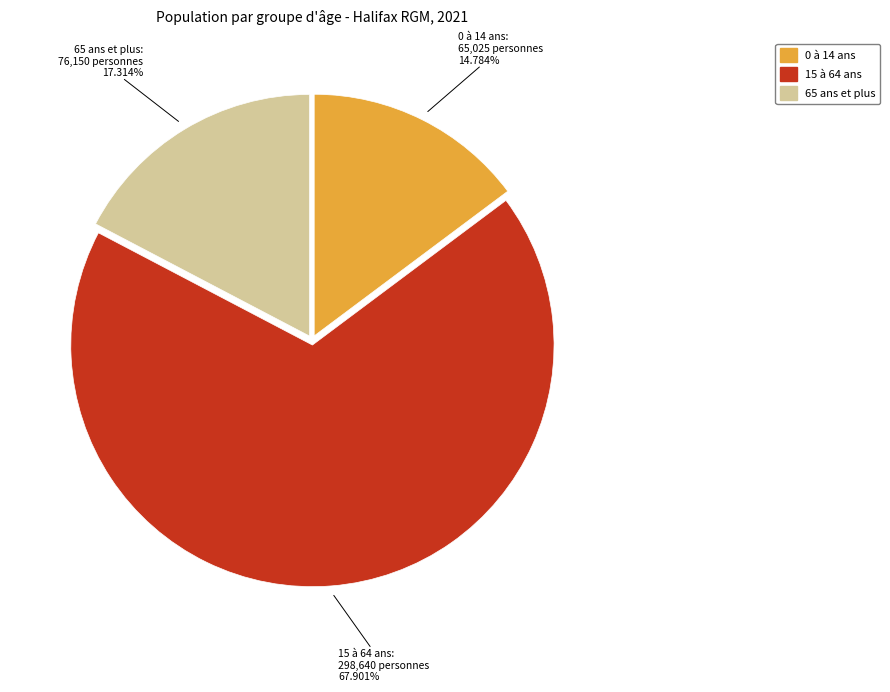

To the nearest percent, what is the difference between the 15 à 64 ans and 0 à 14 ans slice percentages?

53%